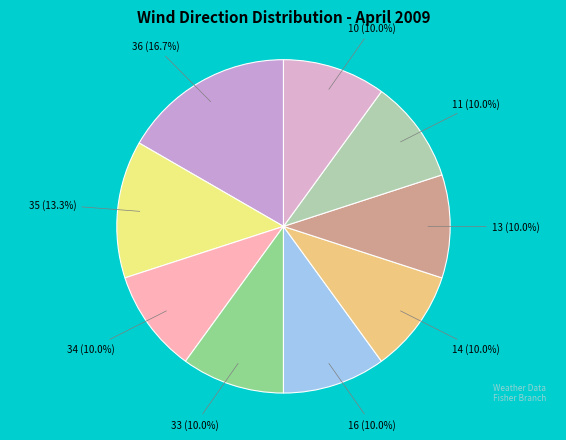

To the nearest percent, what is the average slice percentage?

11%